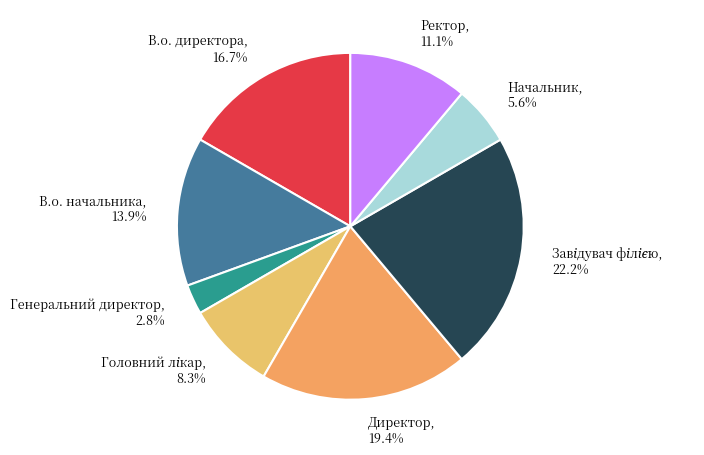

What is the total percentage of В.о. начальника and В.о. директора?

30.6%